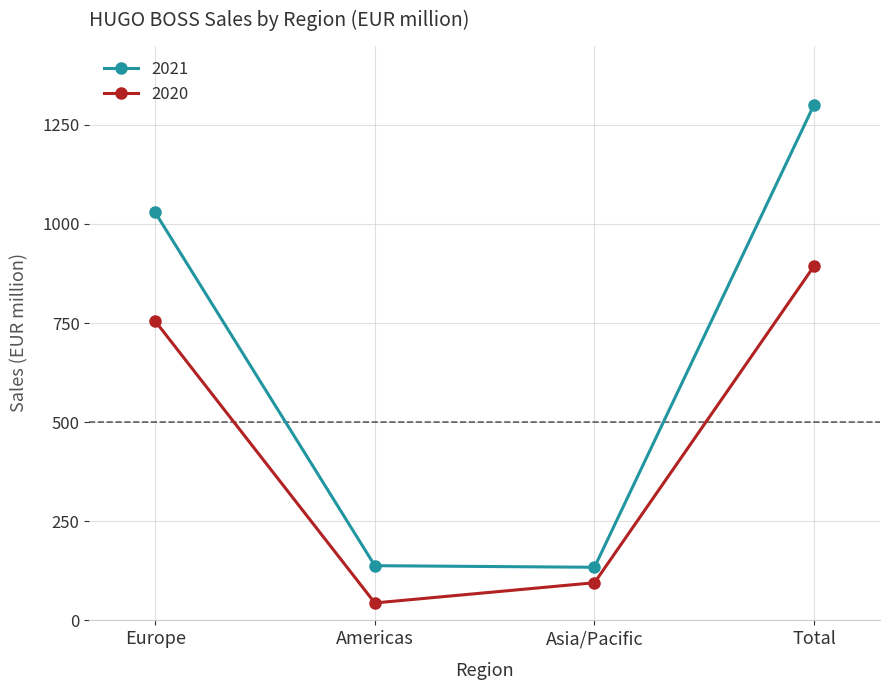

True or false: 2020 and 2021 cross at least once.

False